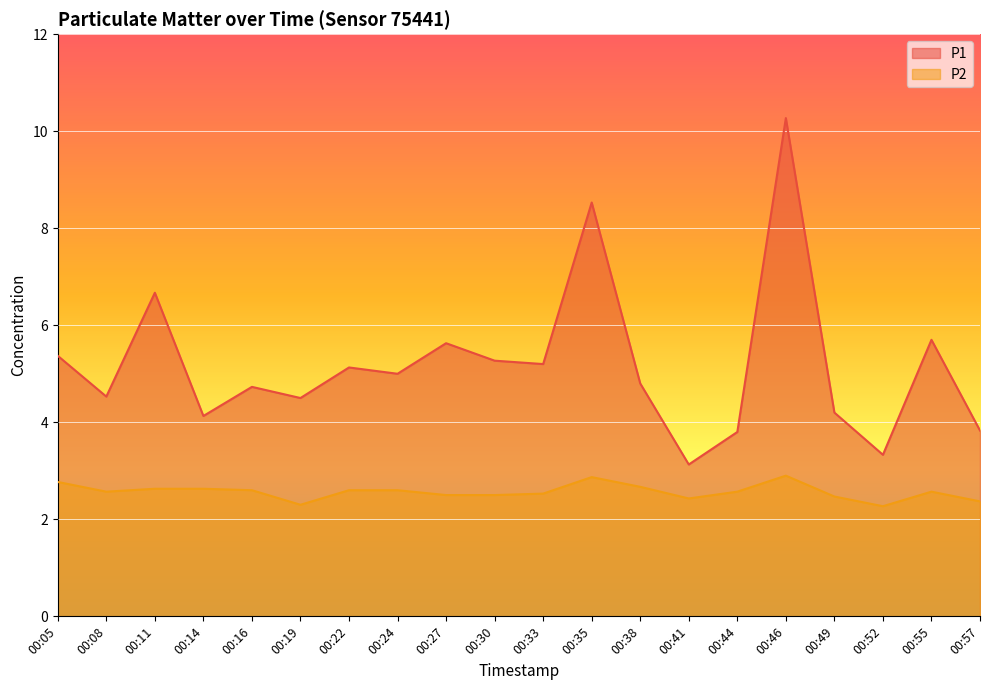

Where is the first local minimum for P1?

00:08